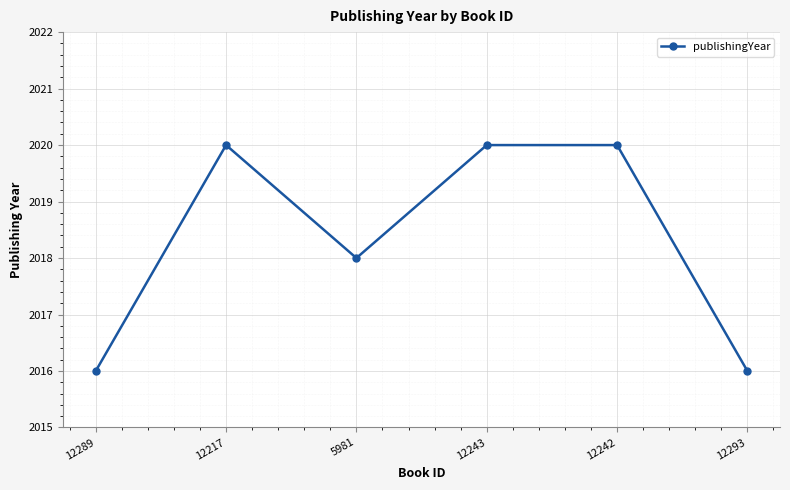

Between 12293 and 12243, which is larger?

12243